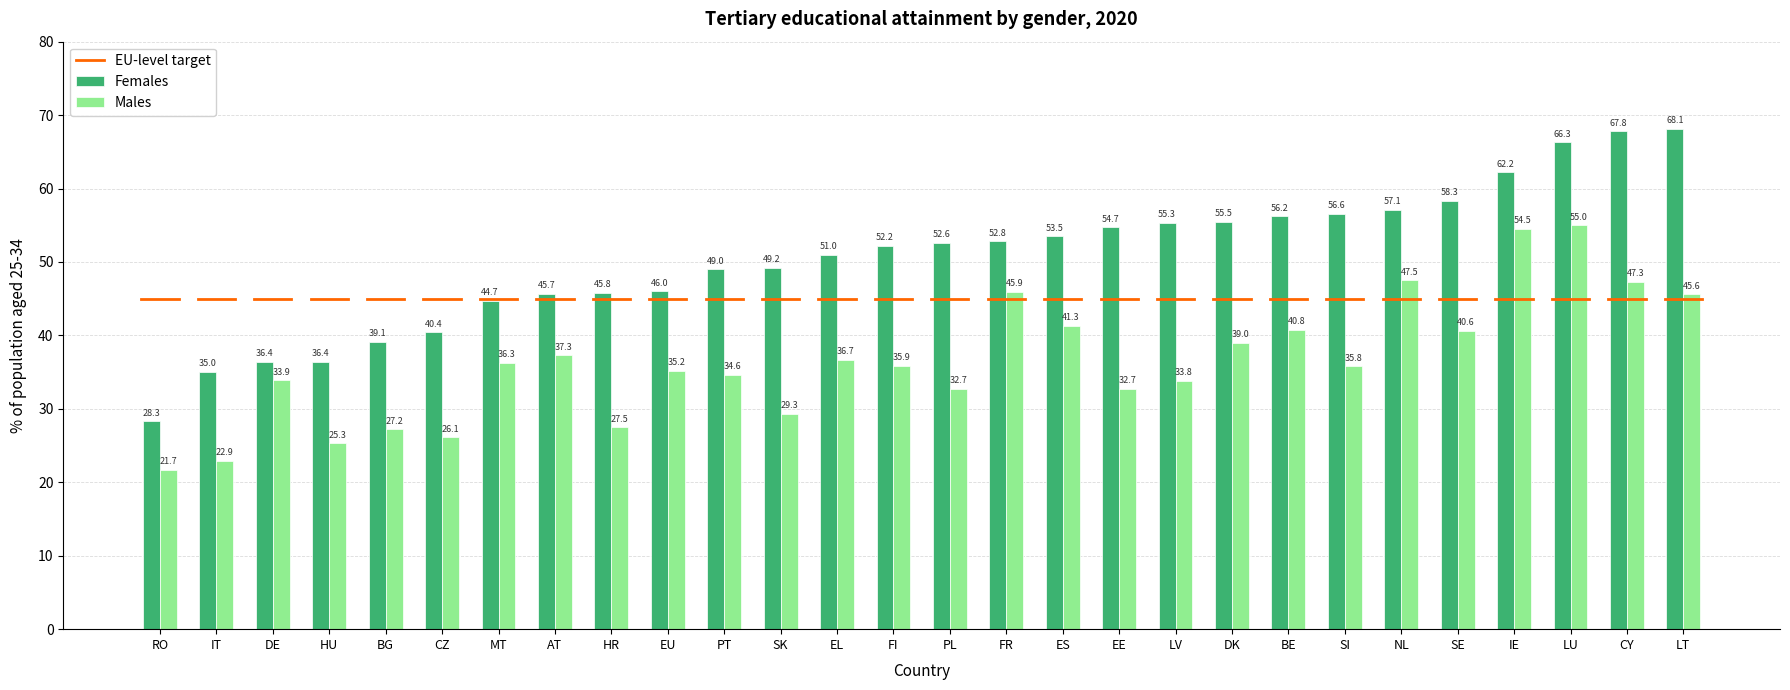

What is the label of the 25th bar from the right?

HU